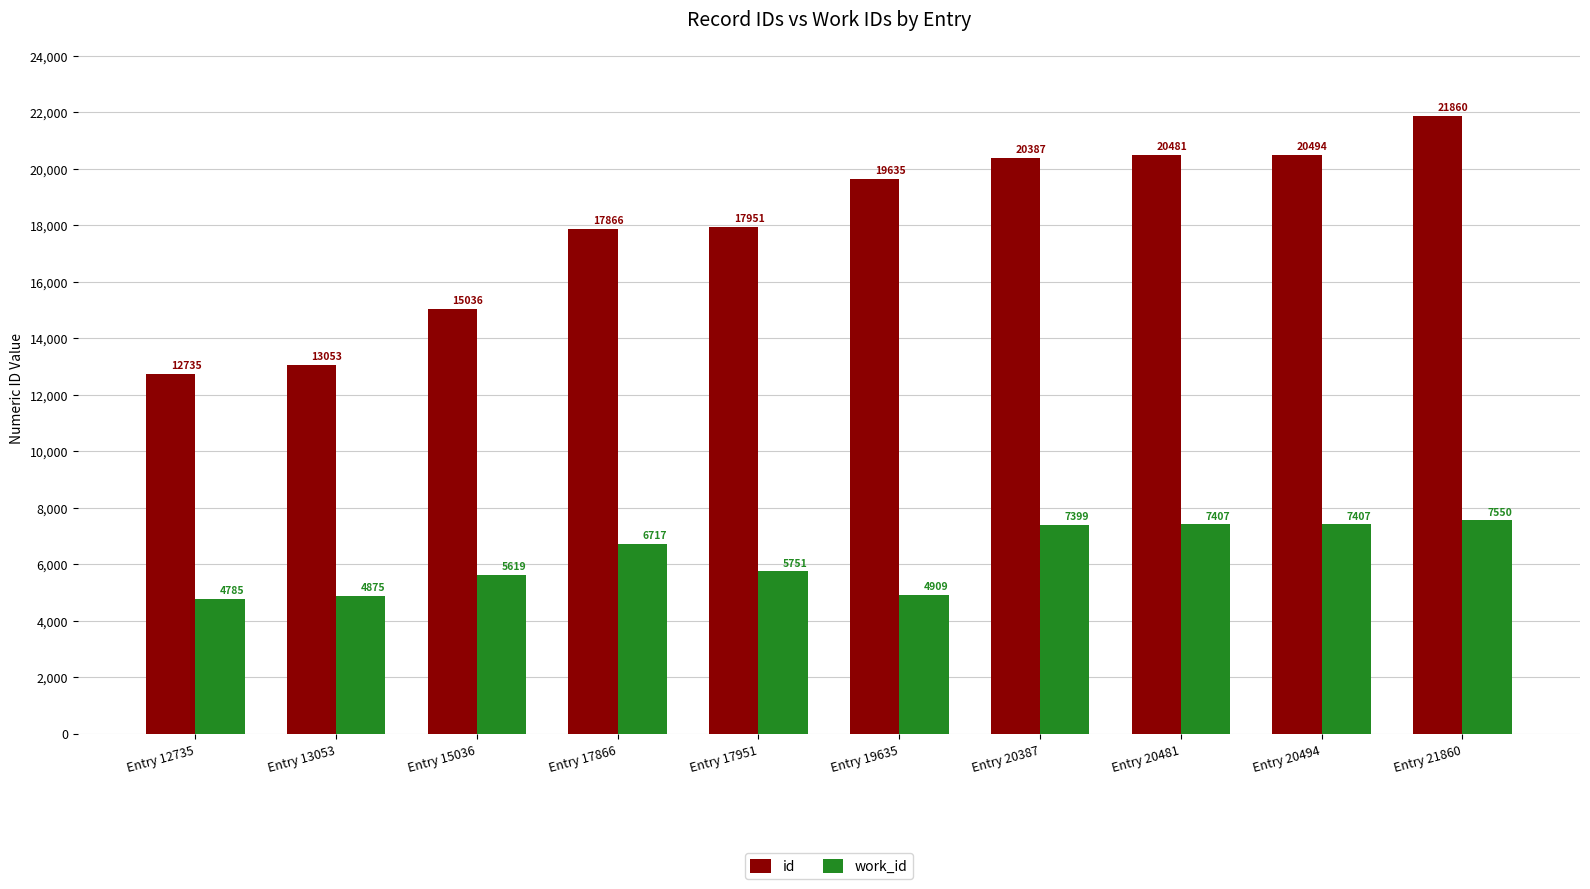

How many bars are there in each group?

2